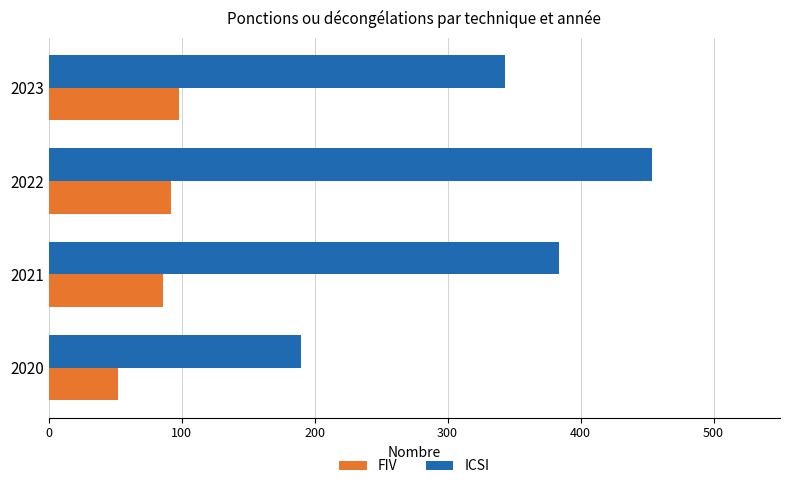

What is the smallest value displayed?

52